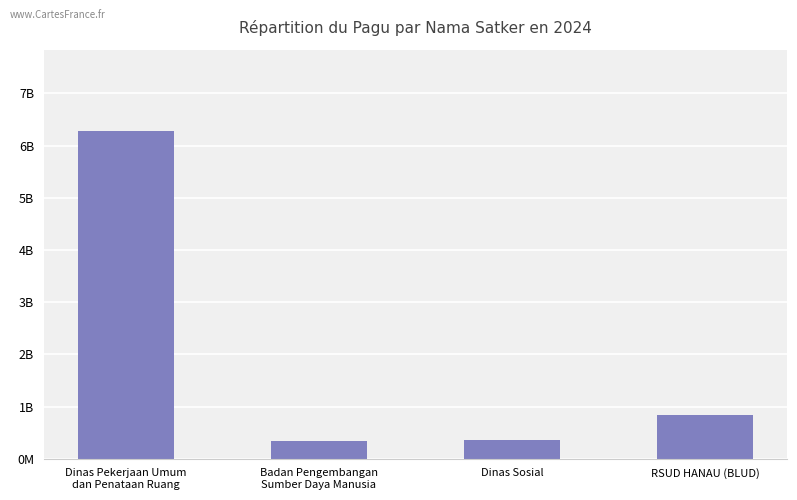

Does the chart contain any negative values?

No